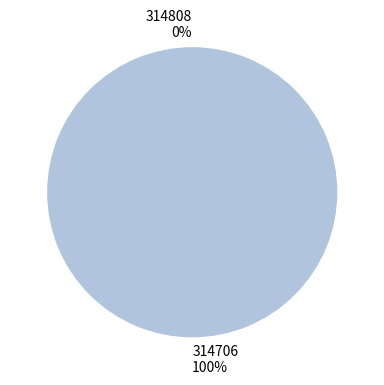

Which slice represents more than half of the pie?

314706